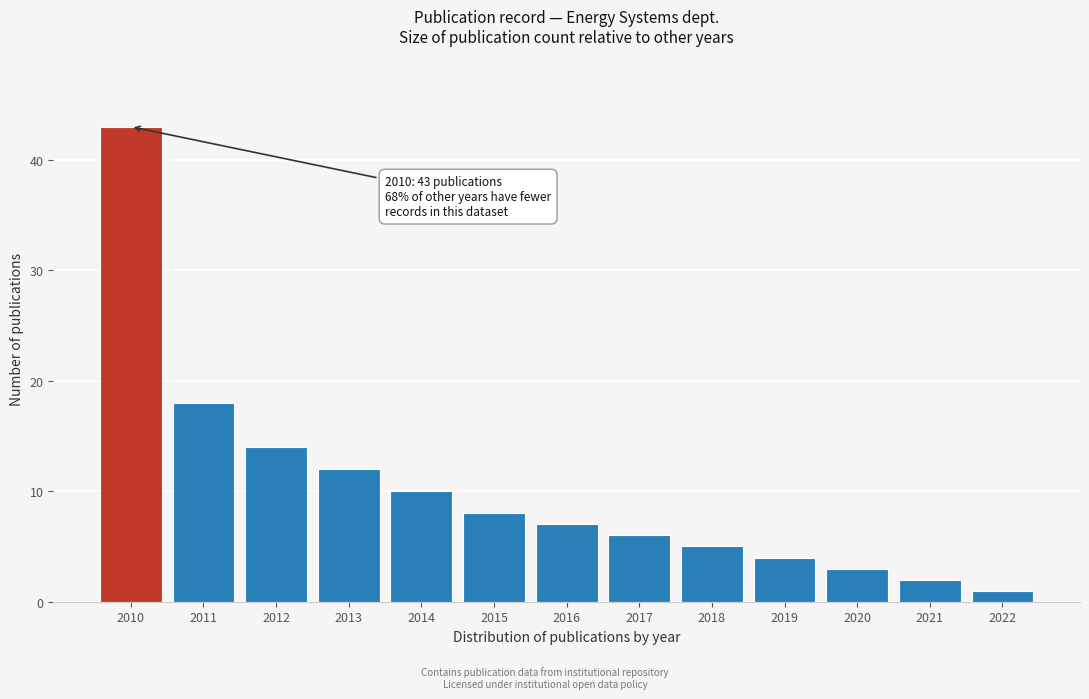

Reading left to right, transcribe all the data shown in this chart.

2010=43	2011=18	2012=14	2013=12	2014=10	2015=8	2016=7	2017=6	2018=5	2019=4	2020=3	2021=2	2022=1